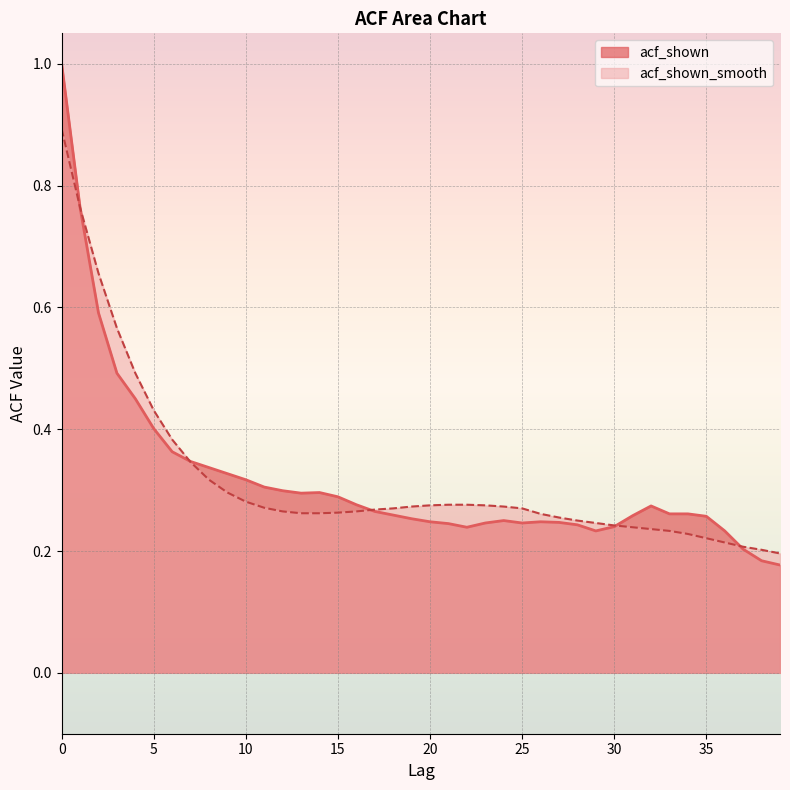

Between which two adjacent categories do acf_shown_smooth and acf_shown first intersect?

6 and 7